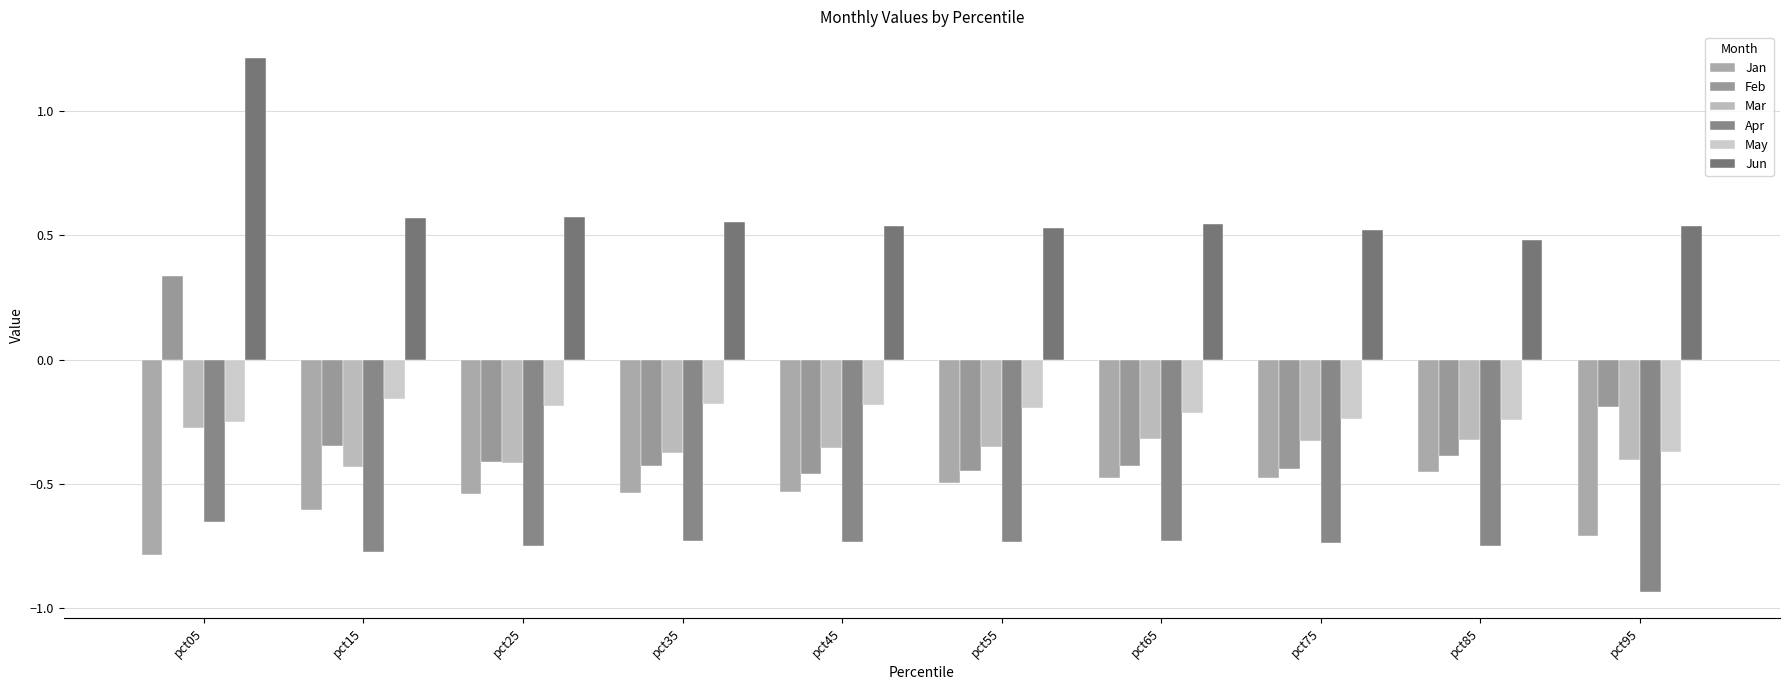

At how many categories does at least one series exceed 0?

10